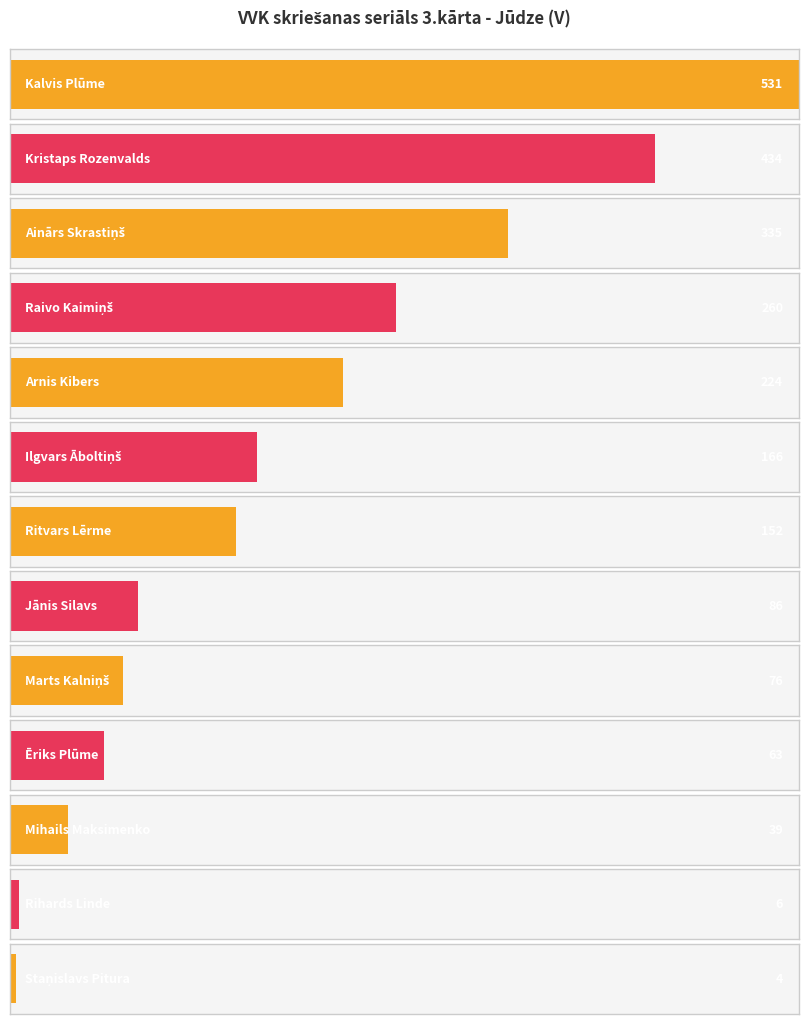

Which category has the highest value across all series?

Kalvis Plūme